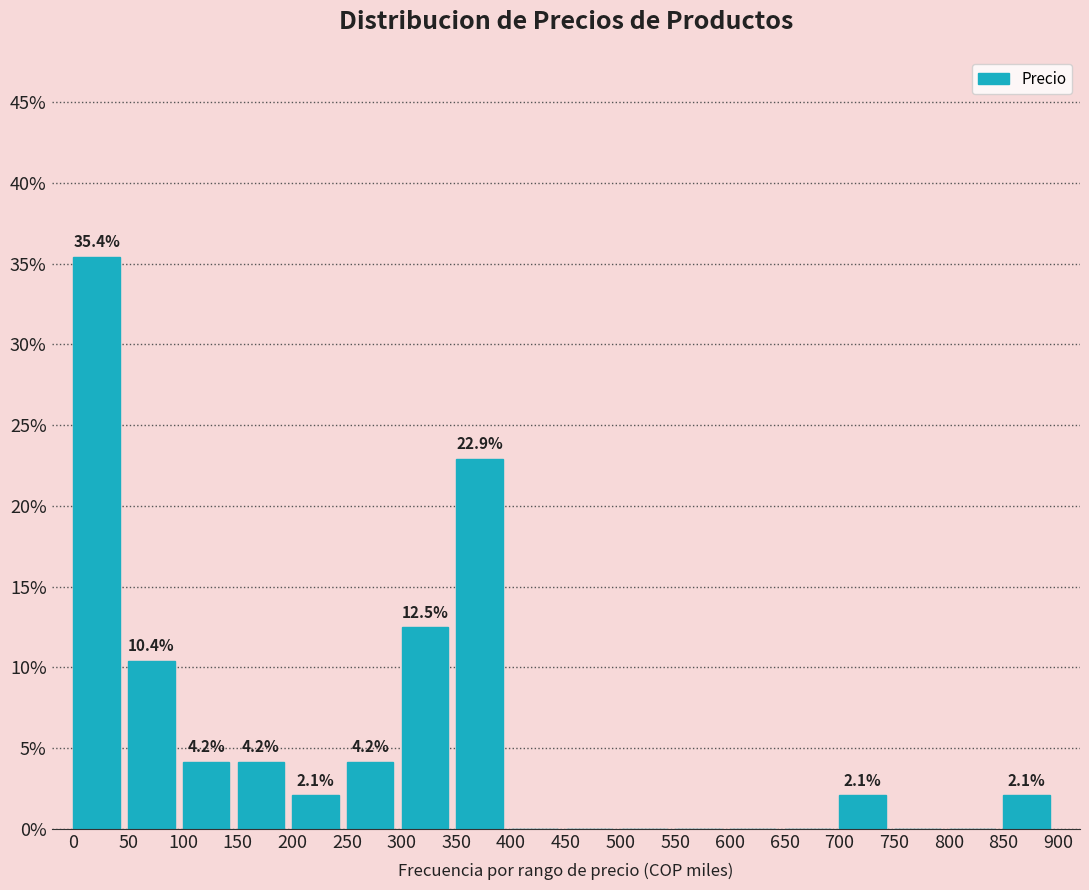

Which range on the x-axis has the tallest bar?

0 to 50